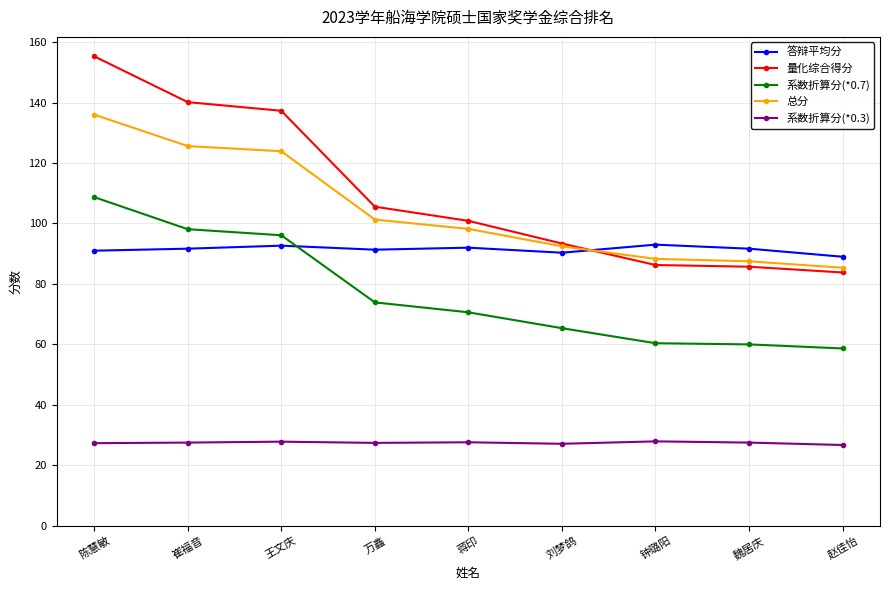

What is the sum of the 总分 values at 赵佳怡 and 万鑫?

186.6